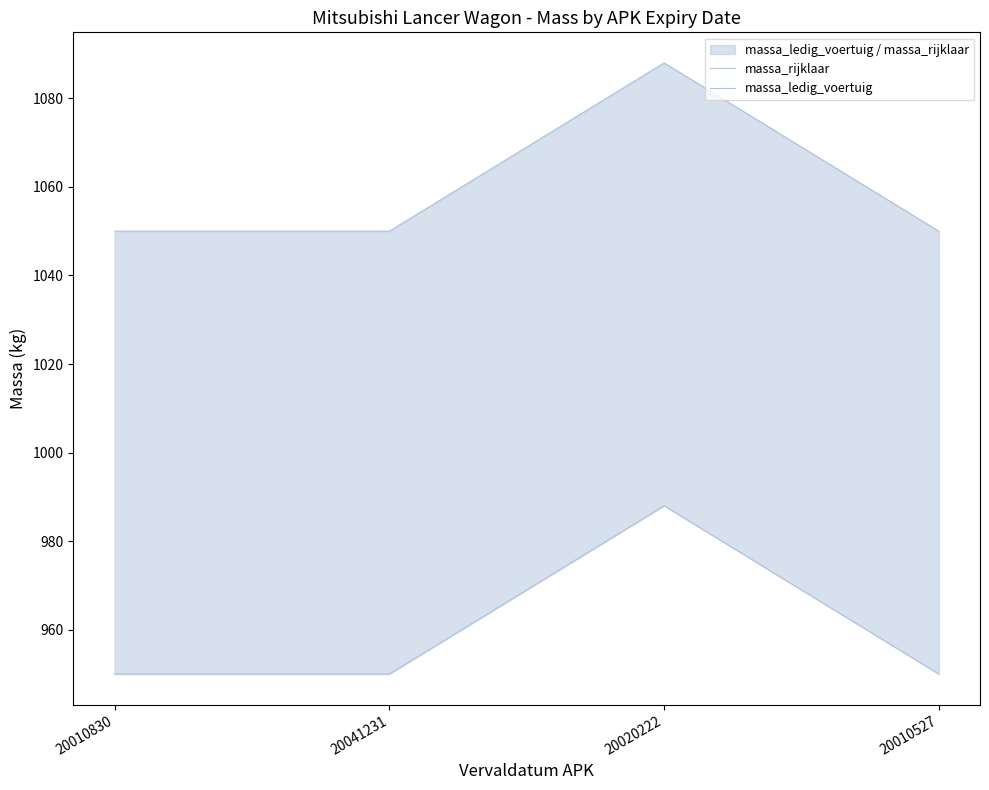

Where is the first local maximum for massa_rijklaar?

20020222